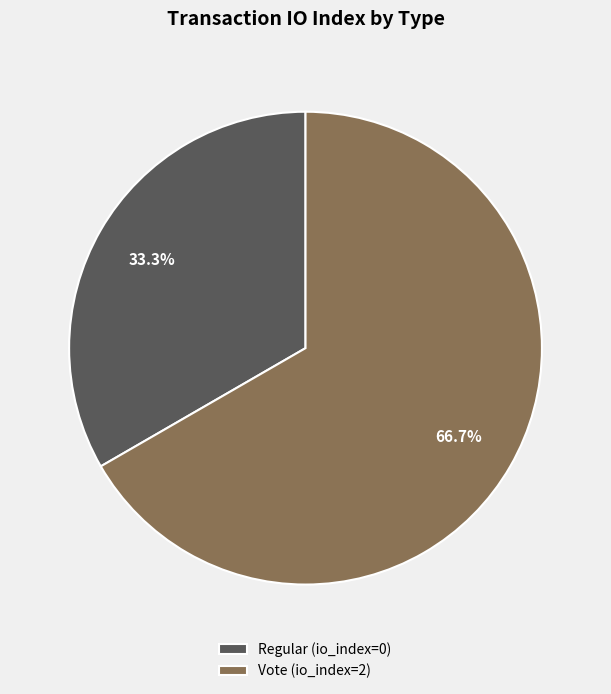

Which has a higher value, Vote or Regular?

Vote